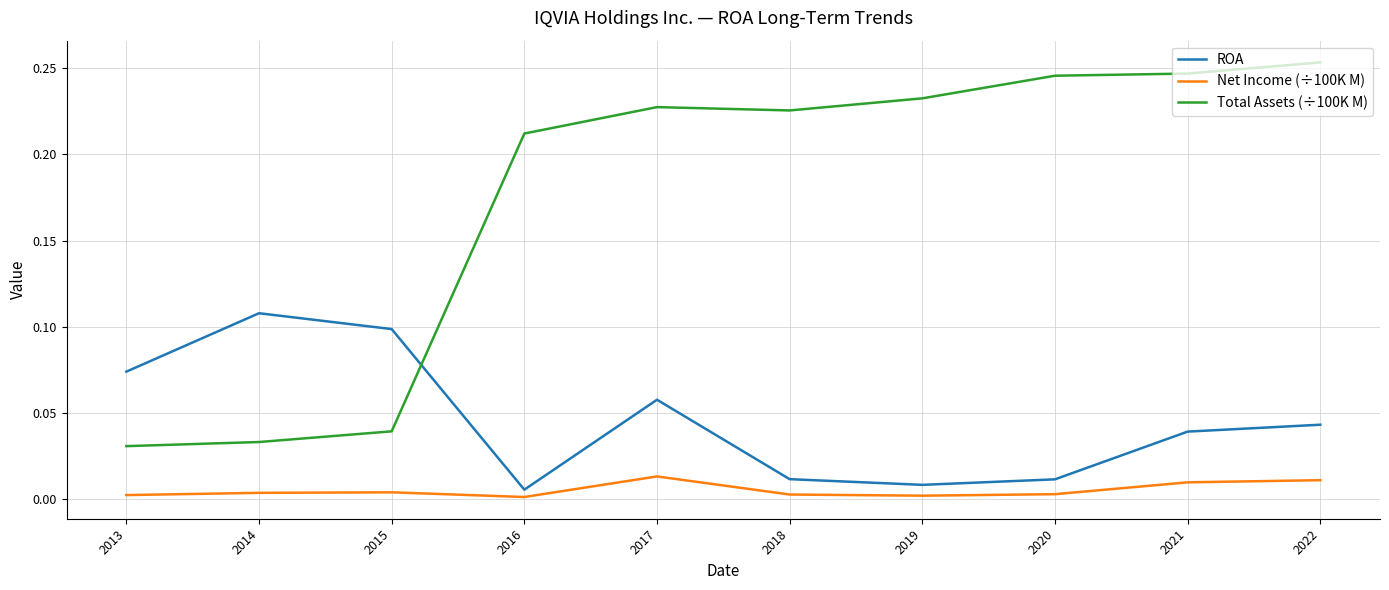

In Total Assets (÷100K M), how many points are lower than both neighbors (excluding endpoints)?

1